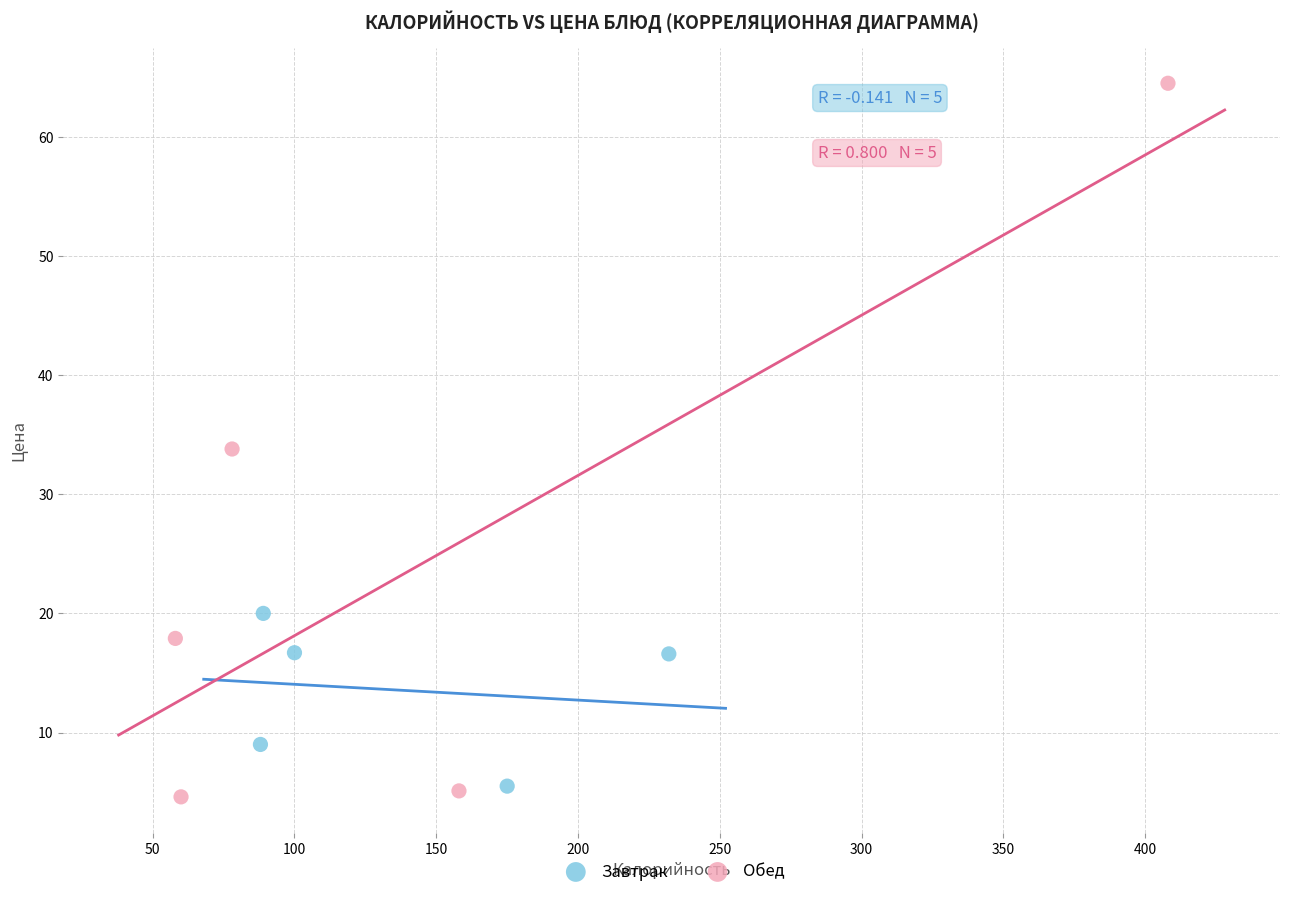

Which series contains the highest Y value?

Обед